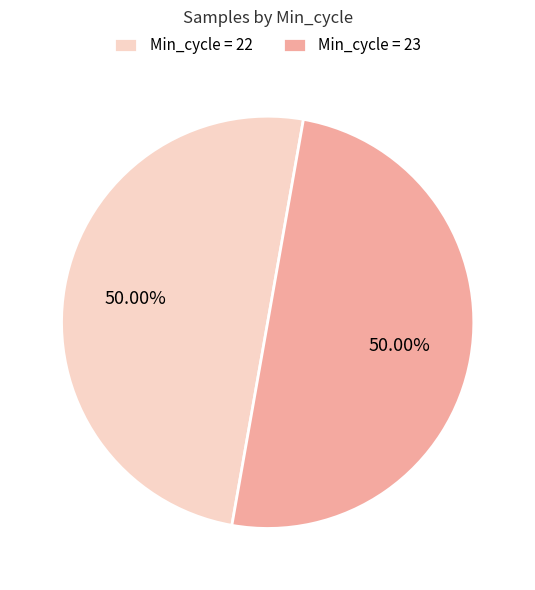

Is the sum of Min_cycle = 22 and Min_cycle = 23 greater than half?

Yes